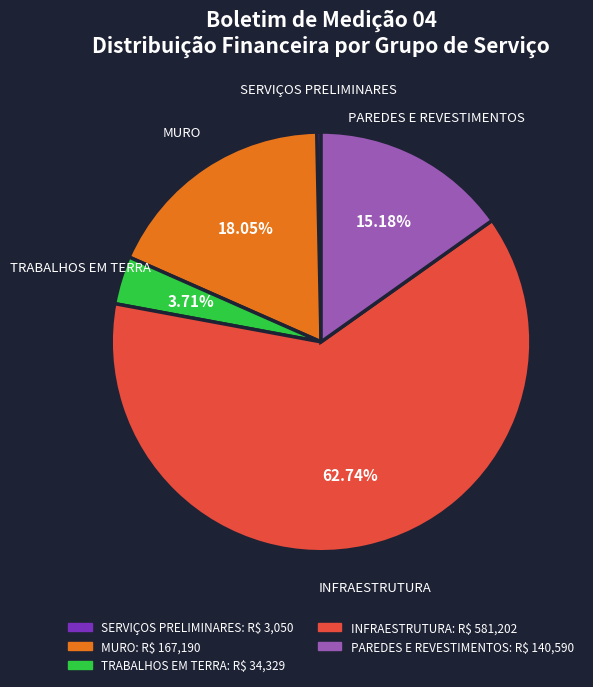

Does any single category account for the majority?

Yes